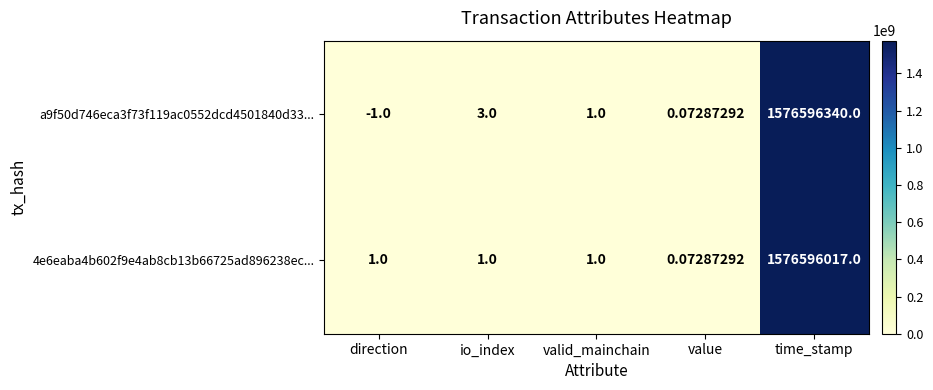

At which label does 4e6eaba4b602f9e4ab8cb13b66725ad896238ec... reach its peak?

time_stamp